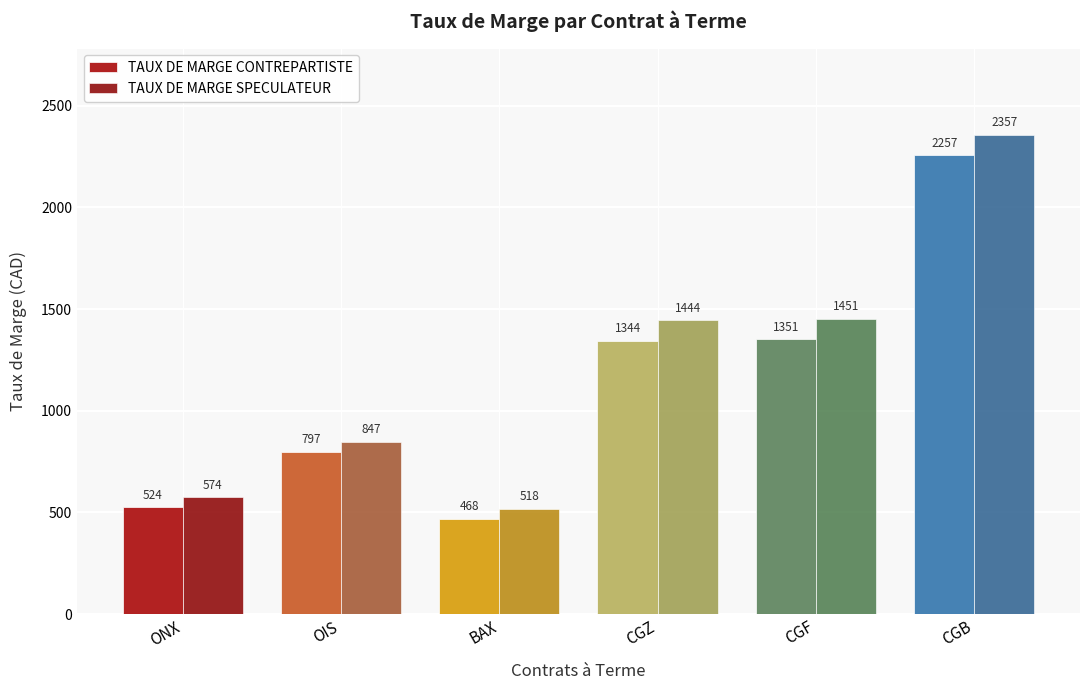

Reading left to right, list all the values displayed in this chart.

TAUX DE MARGE CONTREPARTISTE: ONX=524	OIS=797	BAX=468	CGZ=1344	CGF=1351	CGB=2257
TAUX DE MARGE SPECULATEUR: ONX=574	OIS=847	BAX=518	CGZ=1444	CGF=1451	CGB=2357